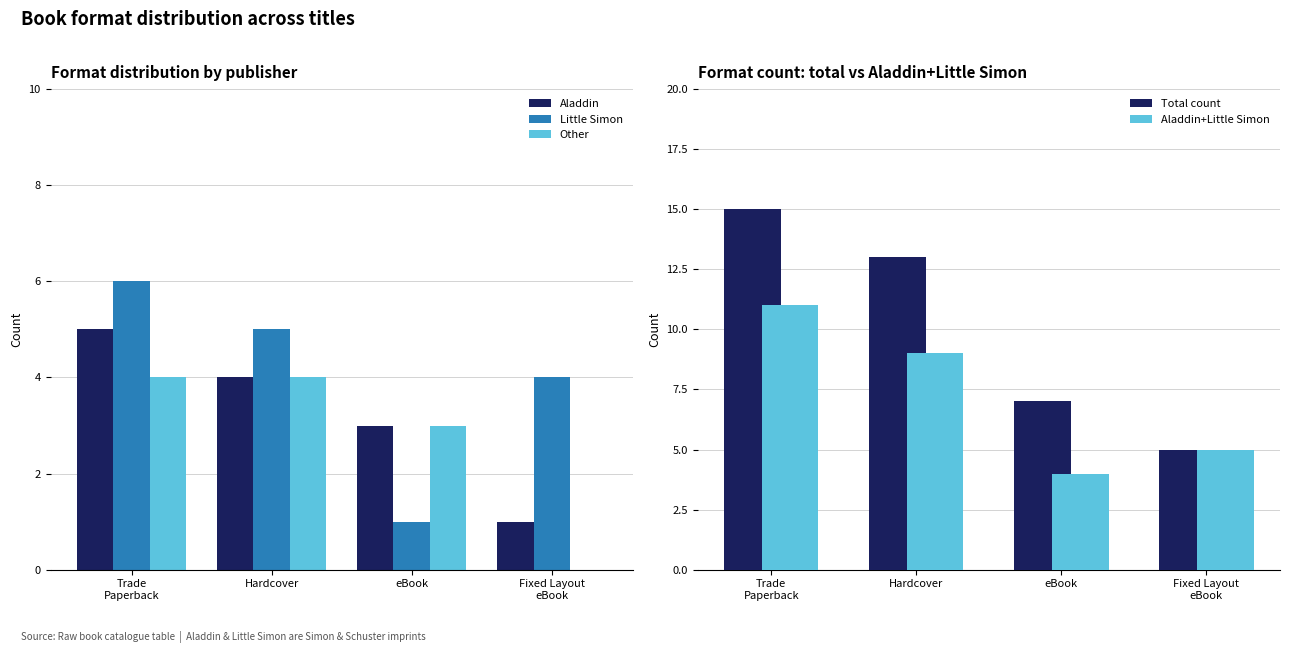

What is the difference between the Aladdin values at eBook and Hardcover?

1